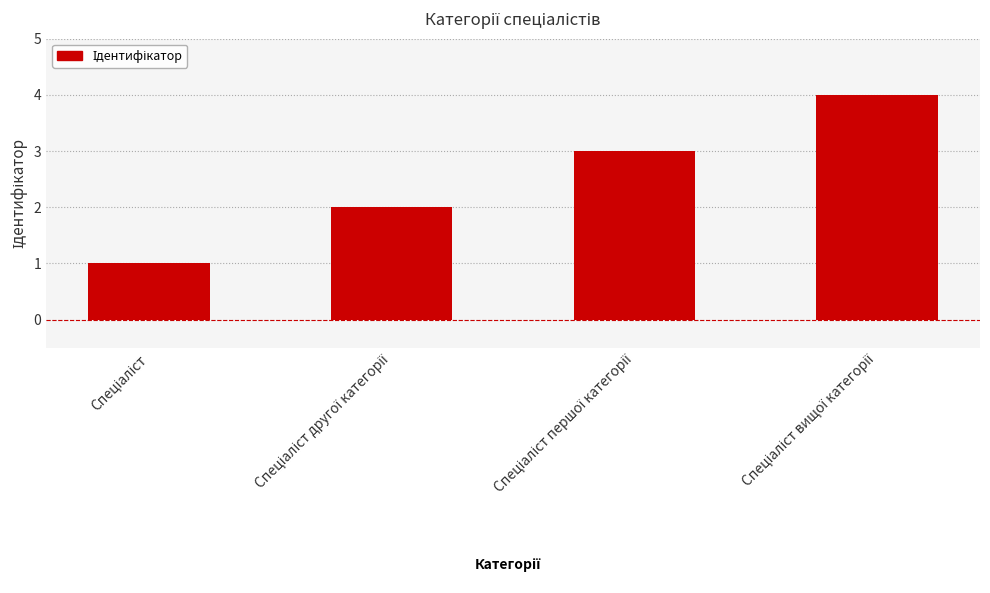

What is the maximum value shown in the chart?

4